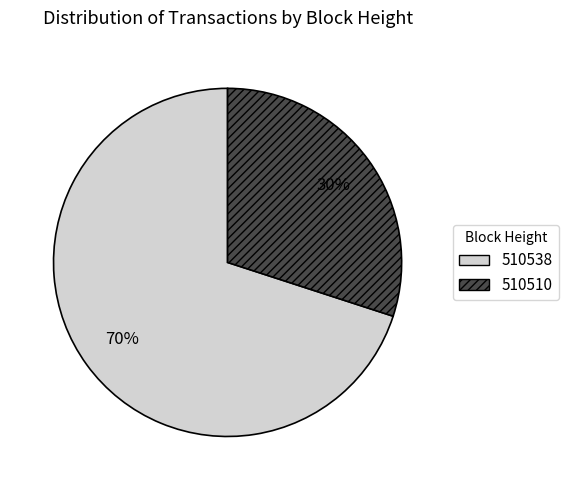

What is the largest slice in the pie chart?

510538